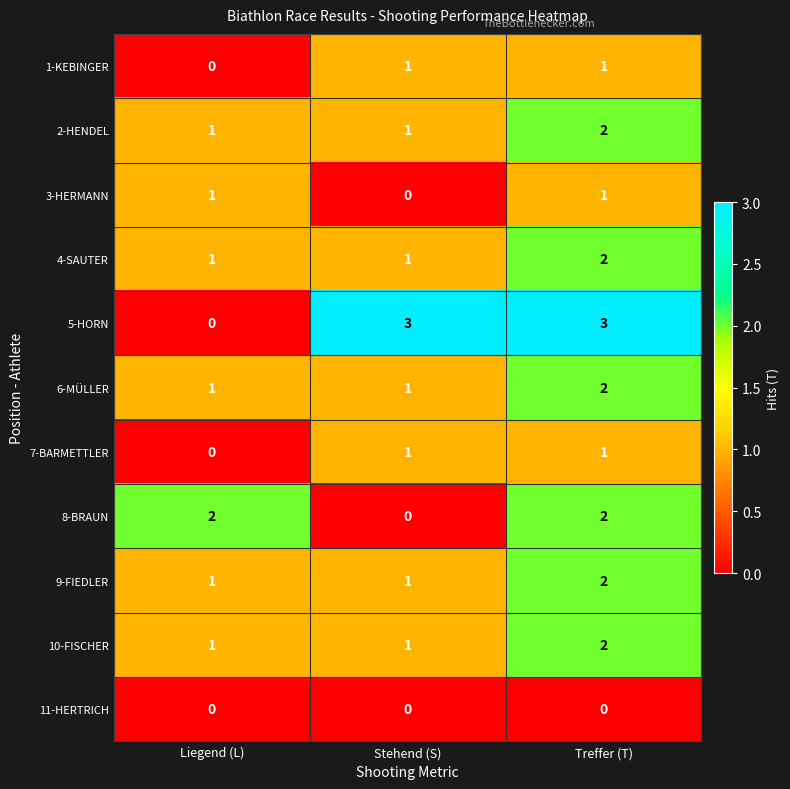

What is the greatest value displayed?

3